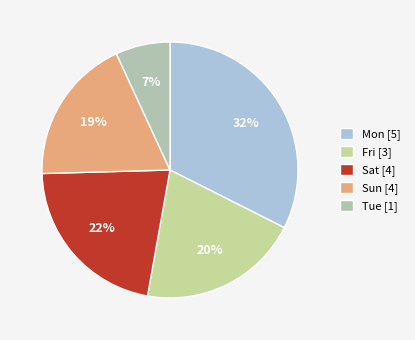

How many slices are in this pie chart?

5